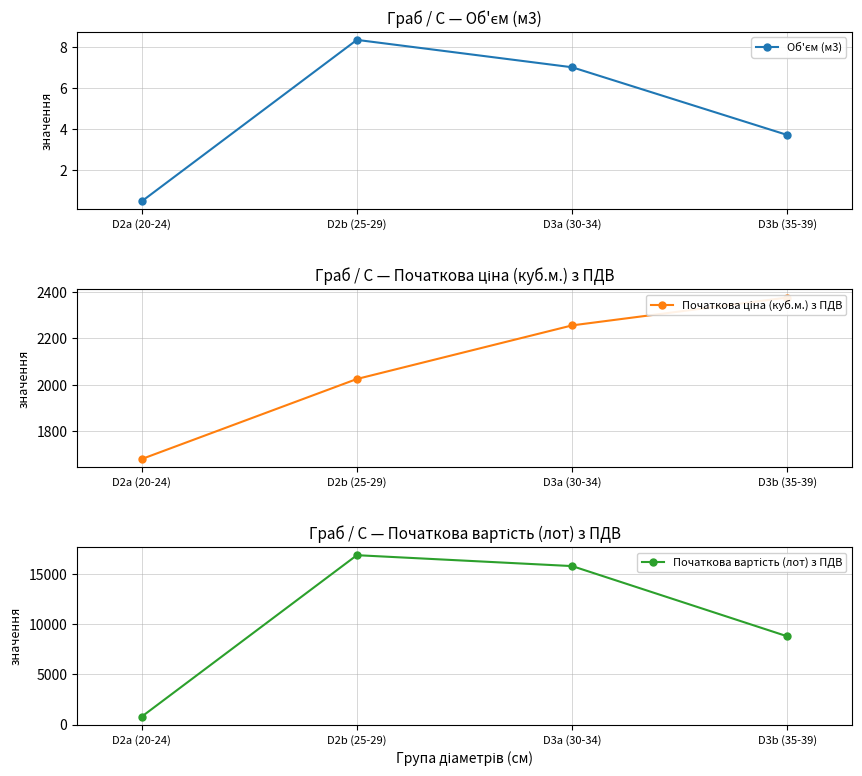

Count the Початкова ціна (куб.м.) з ПДВ values in the range 2025 to 2376.

3